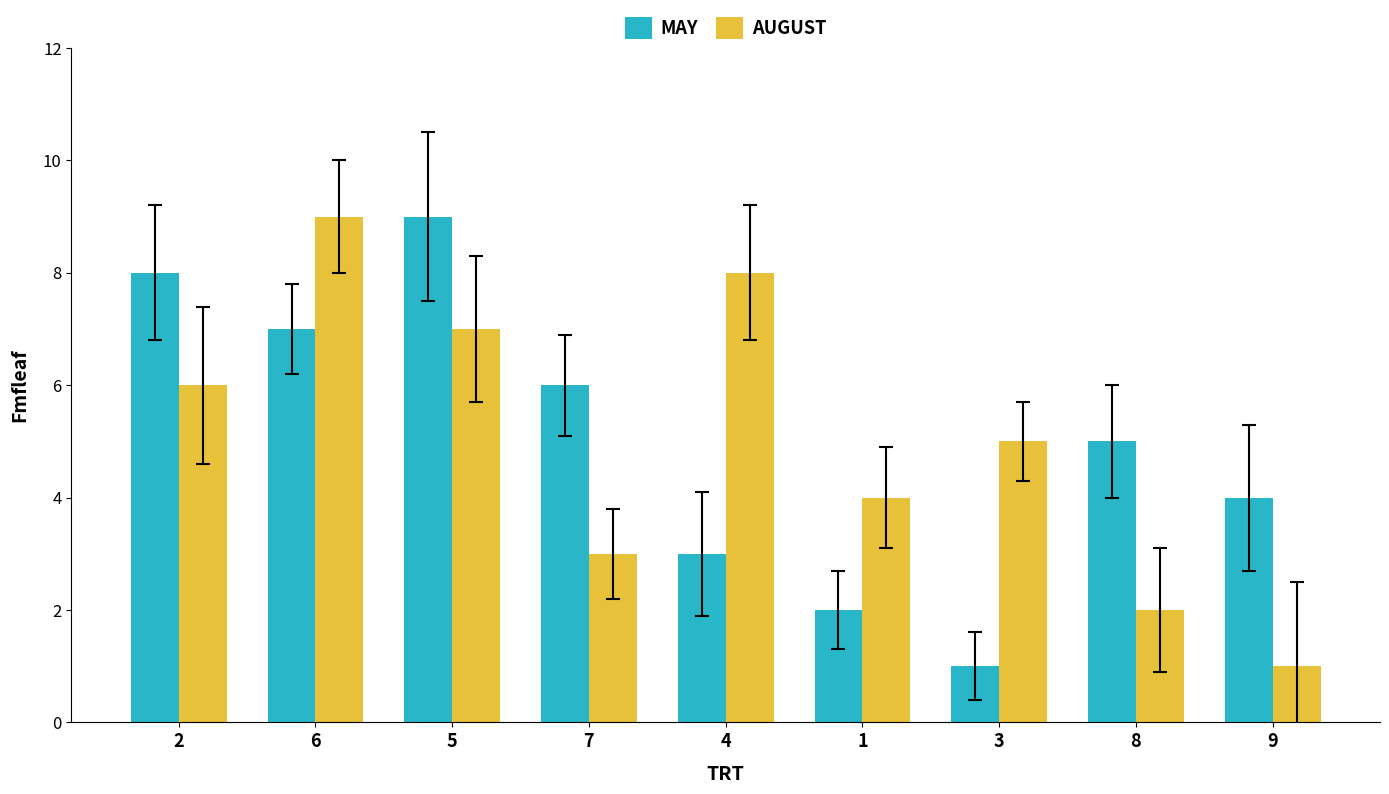

Count the MAY values in the range 3 to 7.

5